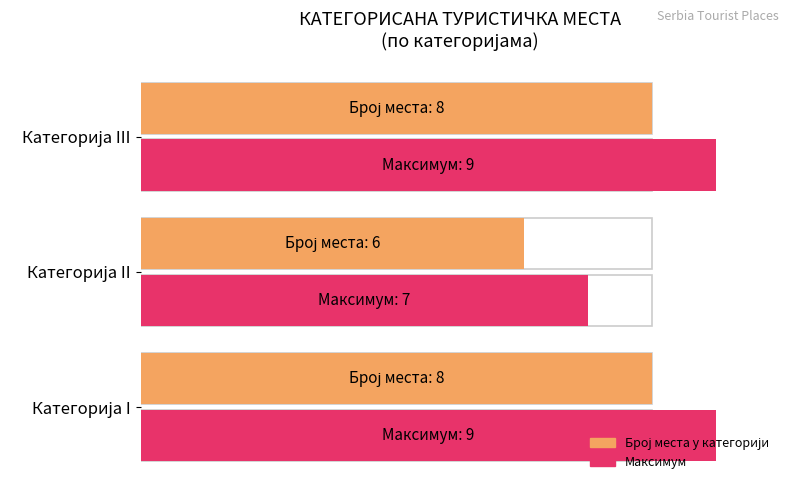

What is the value of the Максималан број bar at the 2nd from the left?

7